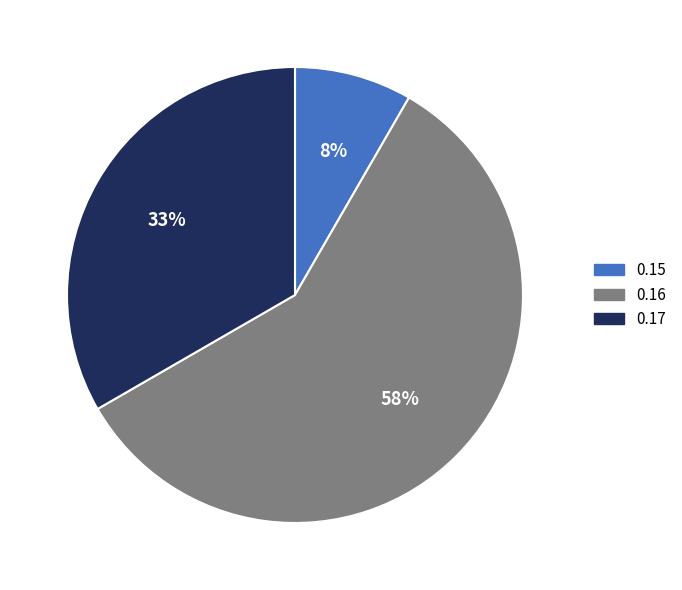

Does any single category account for the majority?

Yes